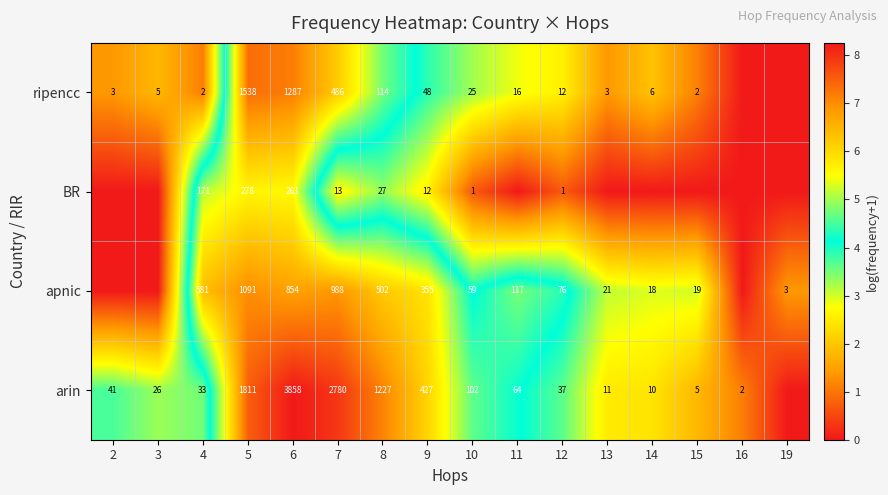

The ripencc series shows 486 at 7. True or false?

True